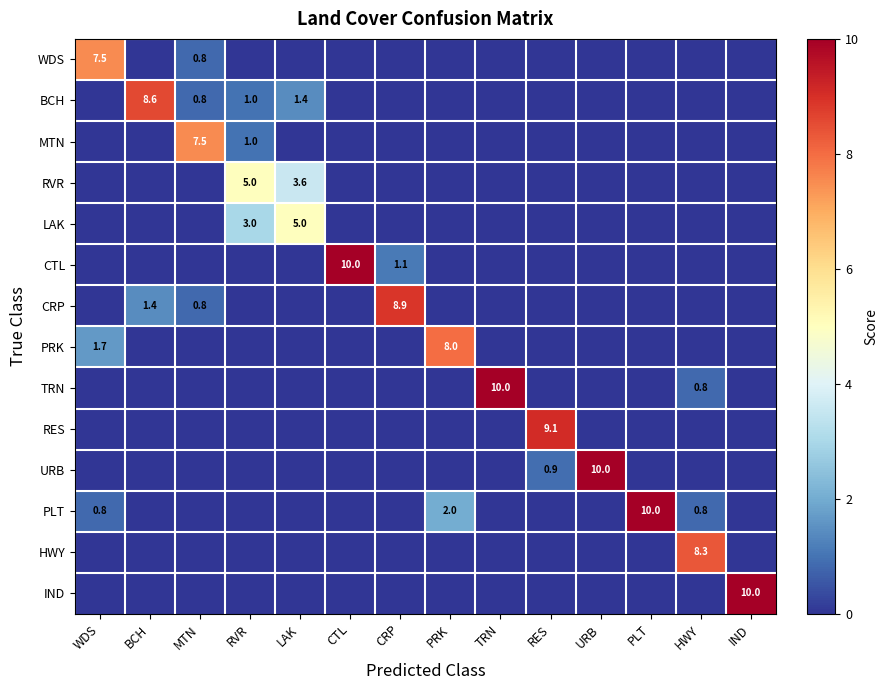

The LAK series shows 7.1 at LAK. True or false?

False